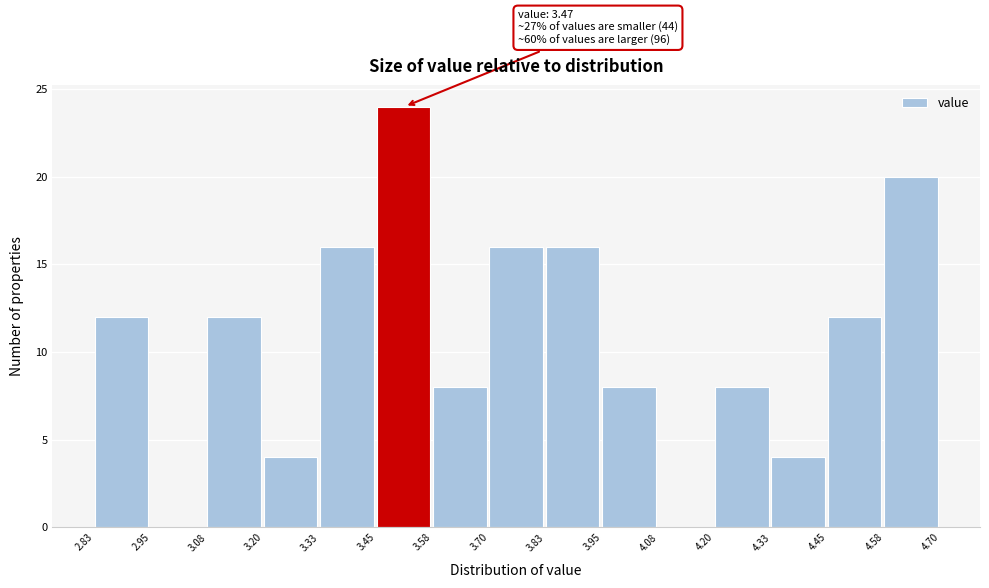

Over which range of the x-axis is the bar tallest?

3.45 to 3.58